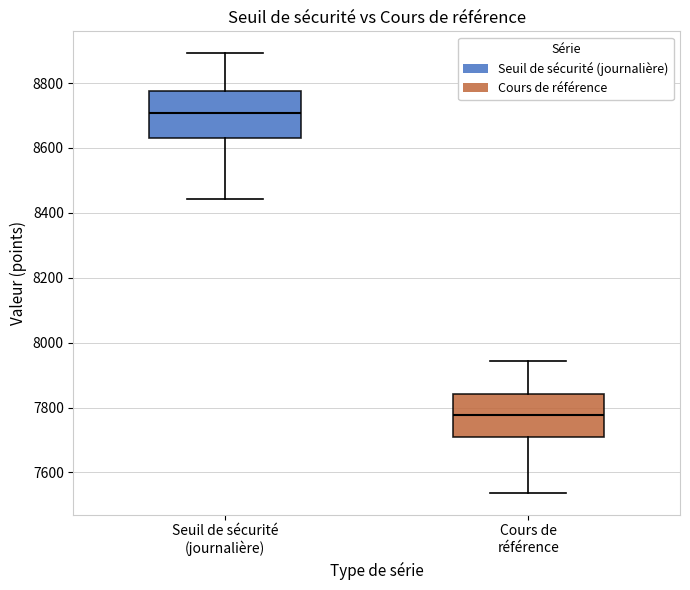

Where does the lower whisker of the box for Cours de référence end on the y-axis? The values are not printed on the chart, so give them approximately, as read against the axis.

7540